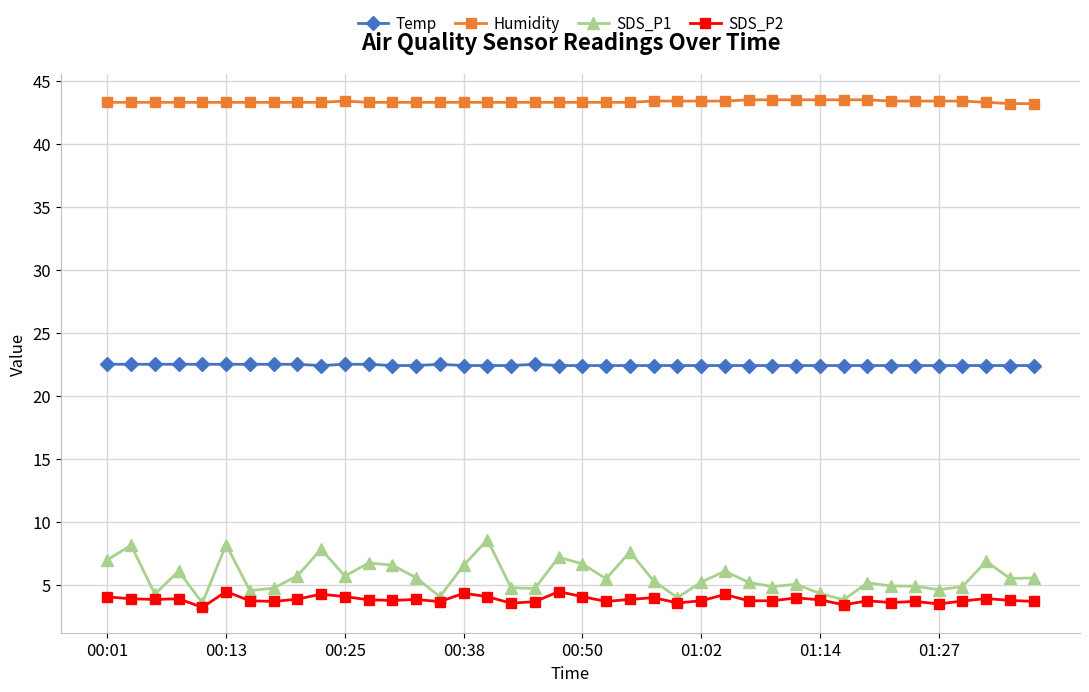

What is the value of the SDS_P2 point at the 3rd from the left?

3.8